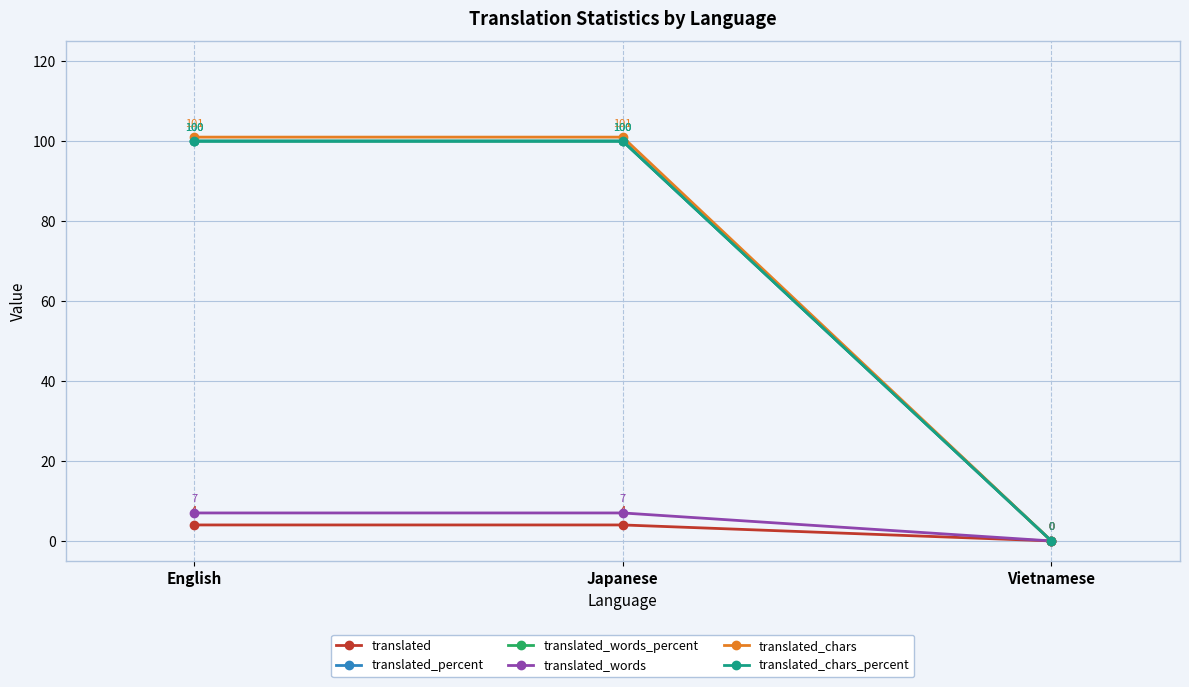

What is the greatest value displayed?

101